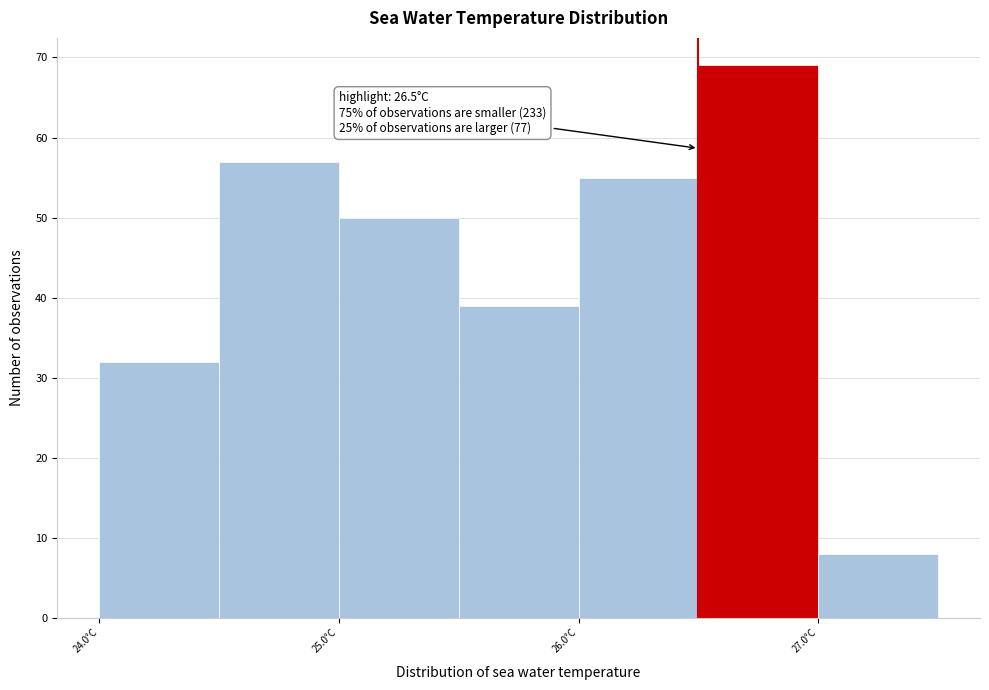

Over which range of the x-axis is the bar tallest?

26.5 to 27.0